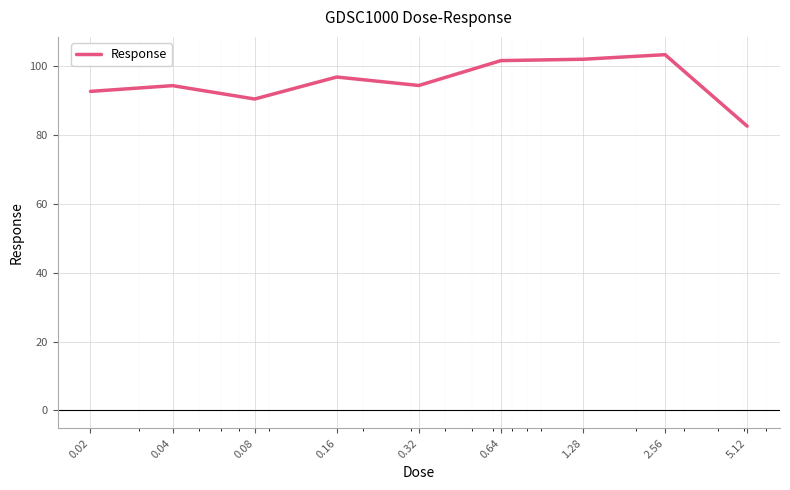

What is the difference between the maximum and minimum values?

20.7